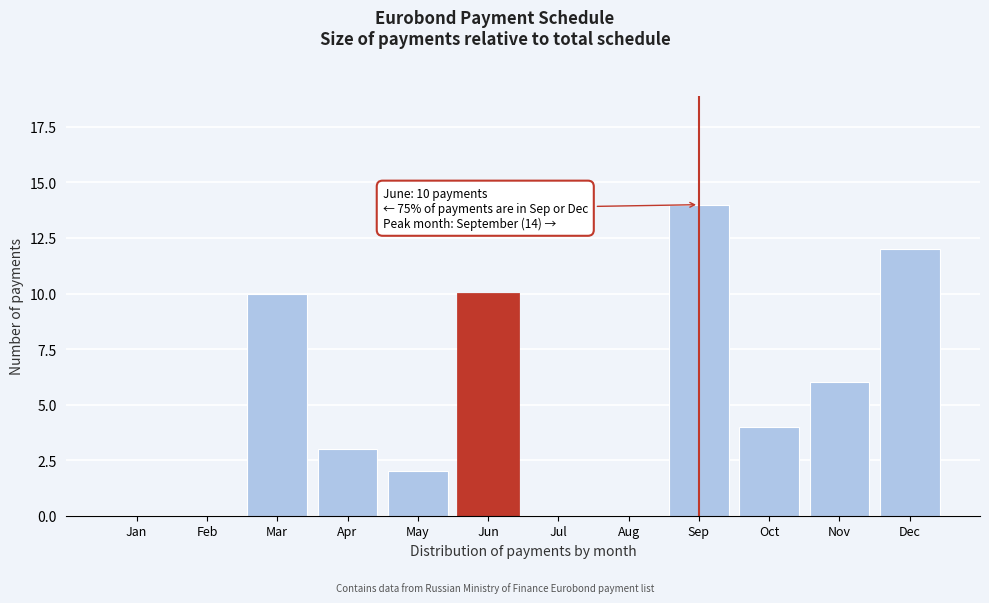

Reading left to right, what are all the values shown in this chart?

Jan=0	Feb=0	Mar=10	Apr=3	May=2	Jun=10	Jul=0	Aug=0	Sep=14	Oct=4	Nov=6	Dec=12